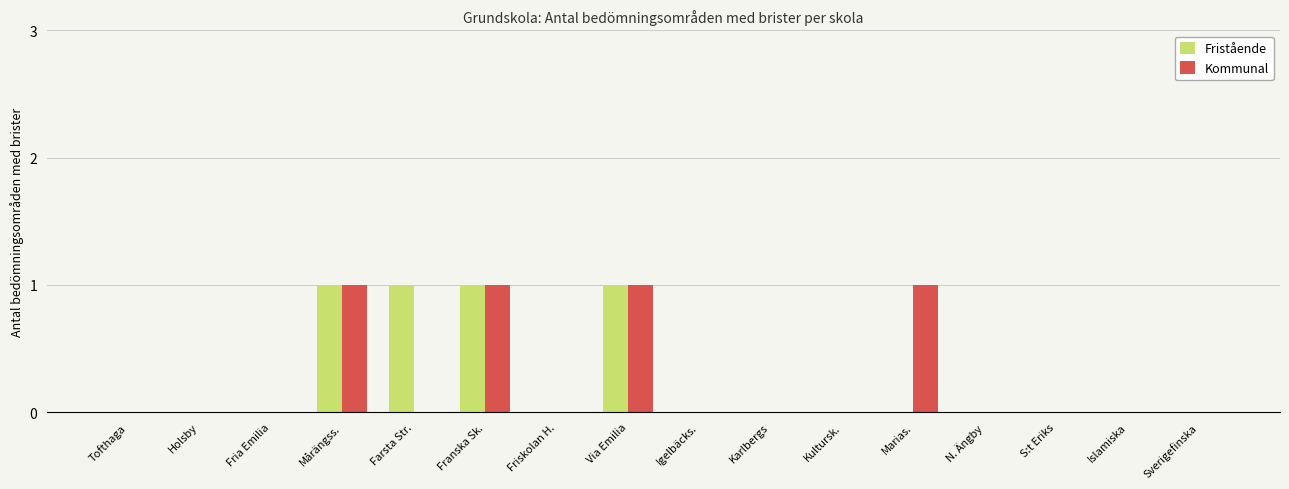

The Fristående series shows 1 at Via Emilia. True or false?

True